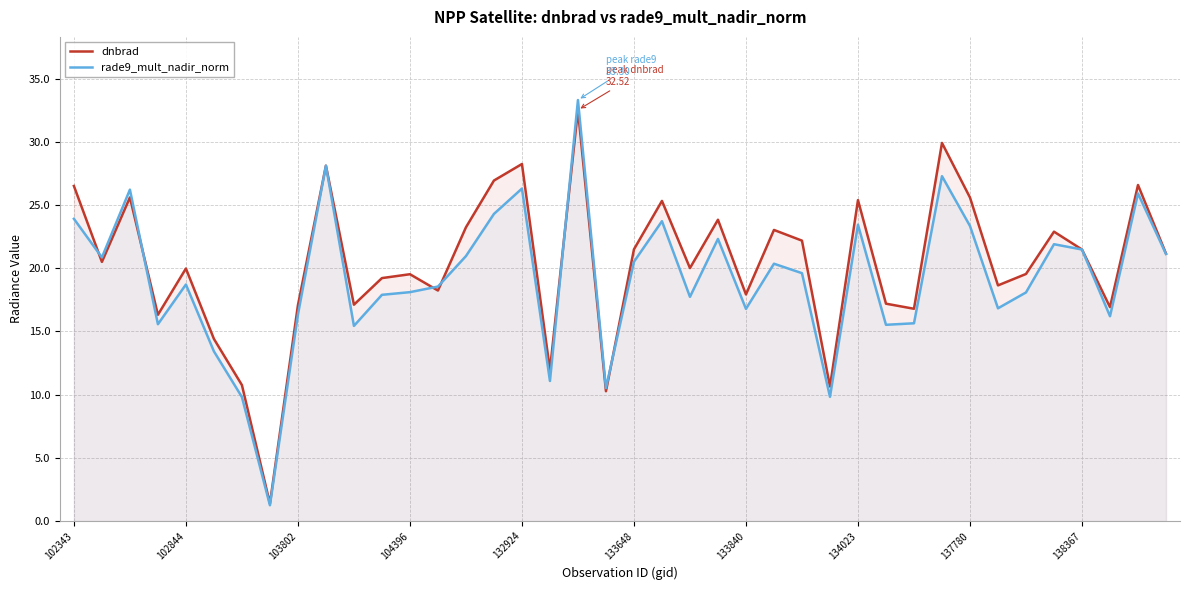

What is the greatest value displayed?

33.3